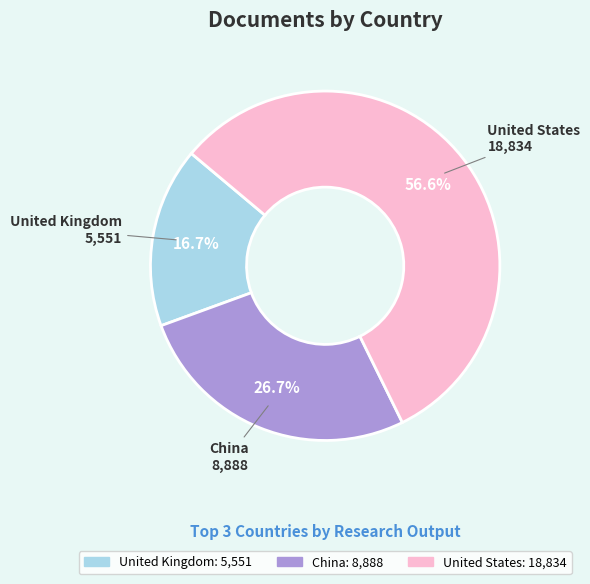

Approximately how many times larger is the value at China compared to United States?

0.5